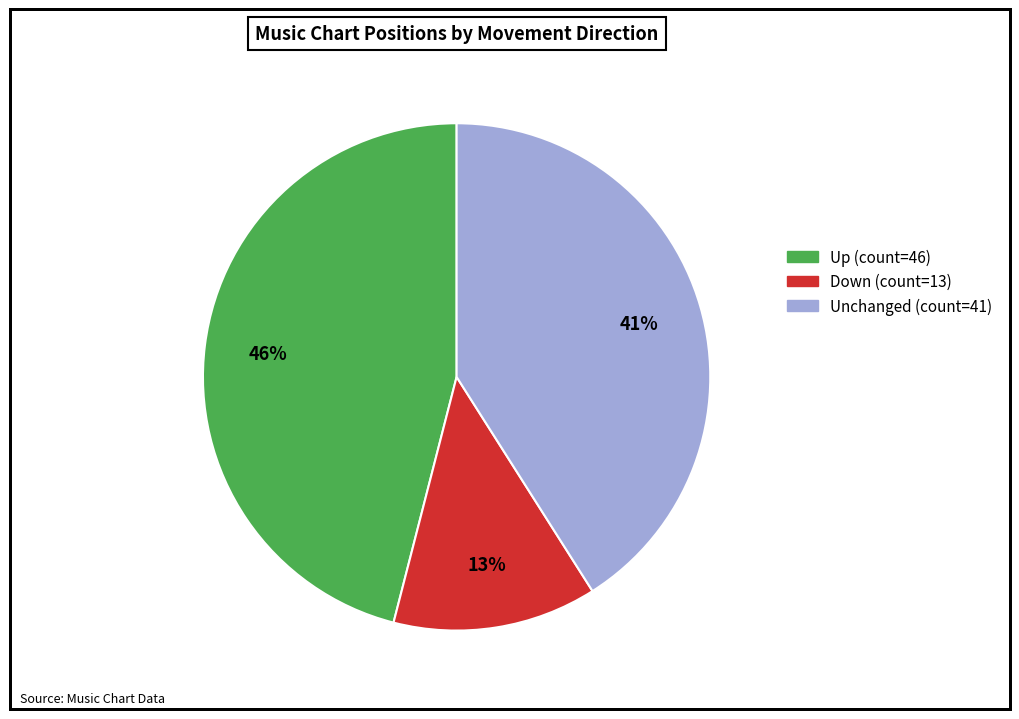

Is there any slice that represents more than half of the pie?

No